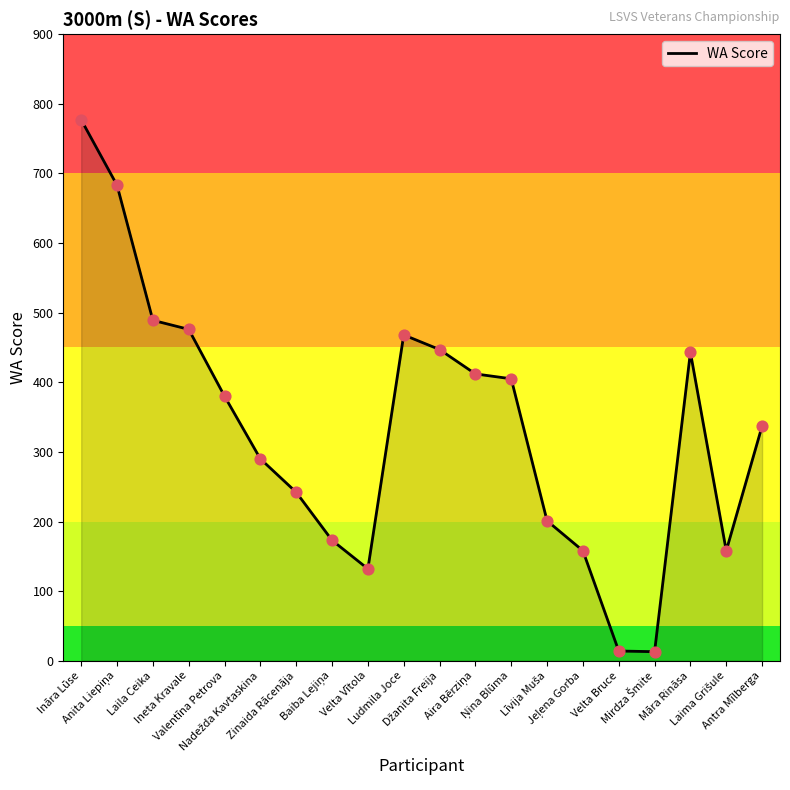

What is the change in value from Velta Vītola to Ludmila Joce?

+336